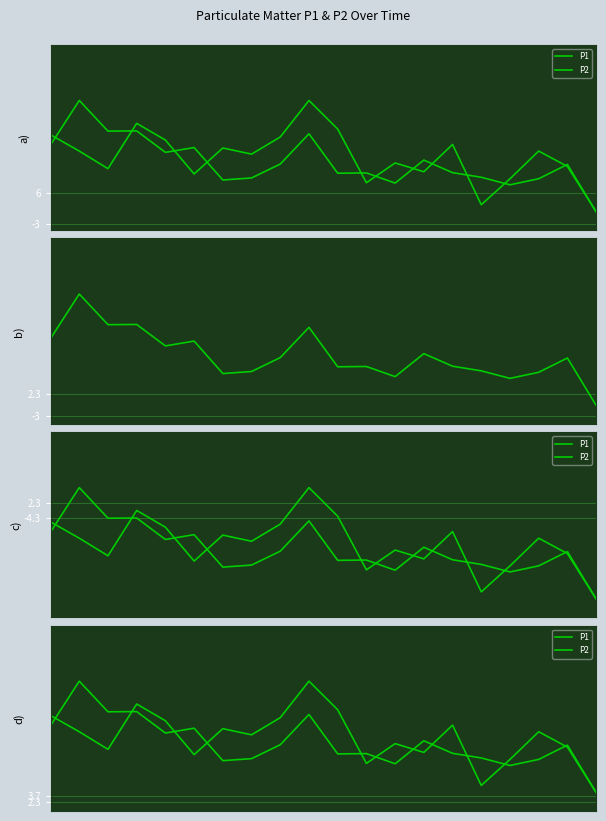

The P1 series shows 20.7 at 0. True or false?

True